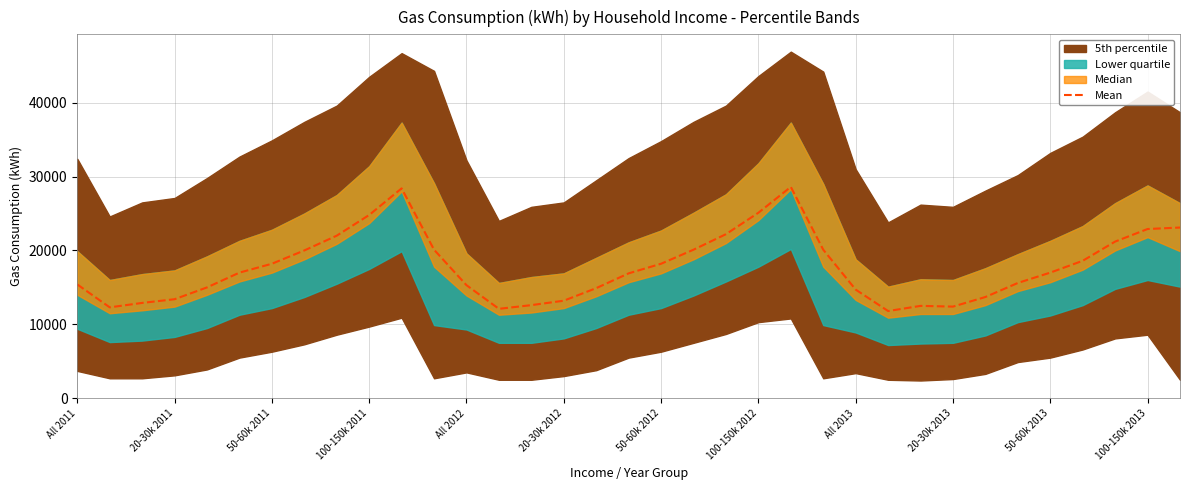

Does the chart have visible grid lines?

Yes